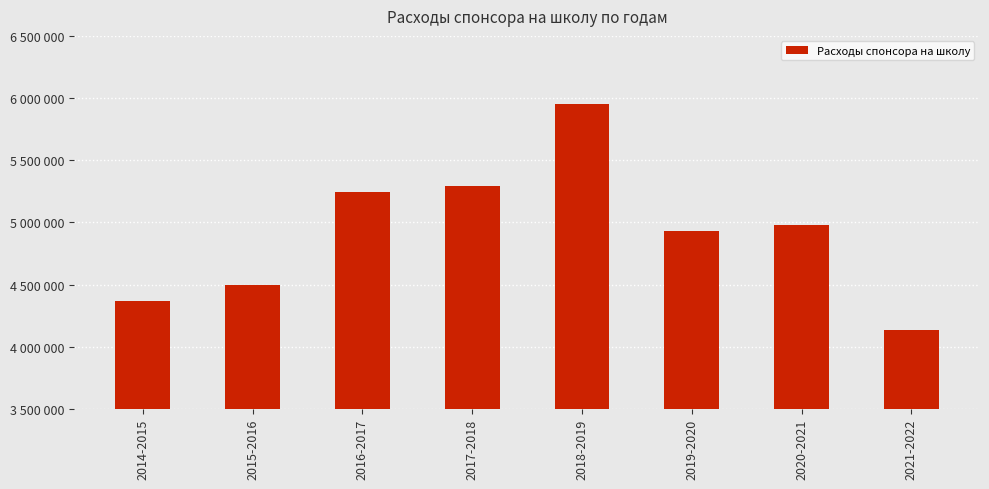

What is the label of the 8th bar from the left?

2021-2022